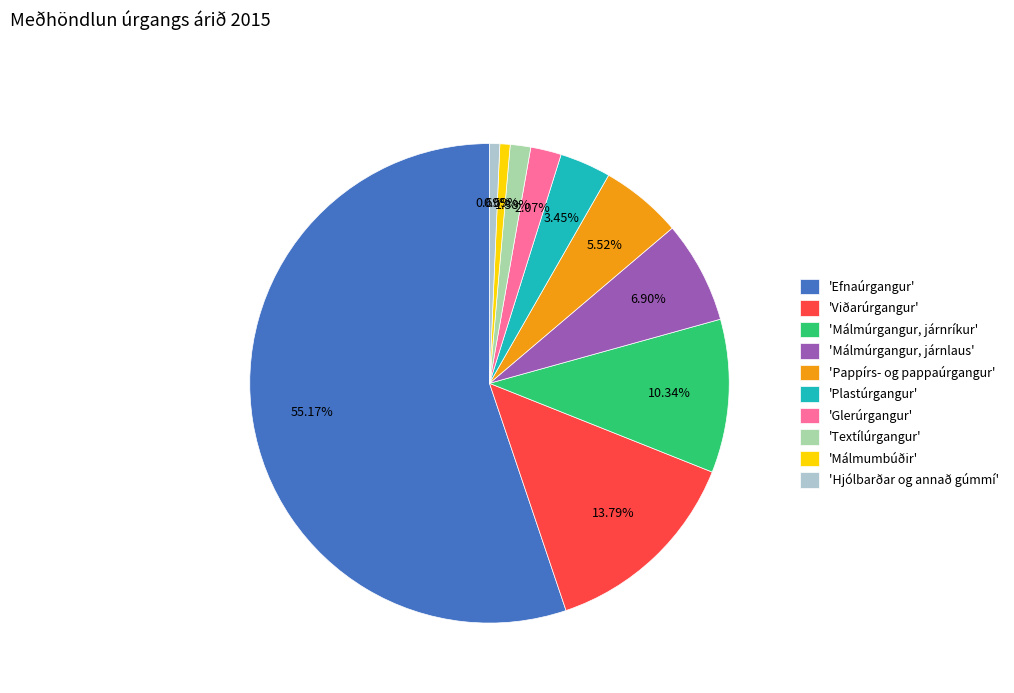

Is the sum of 'Hjólbarðar og annað gúmmí' and 'Glerúrgangur' greater than half?

No